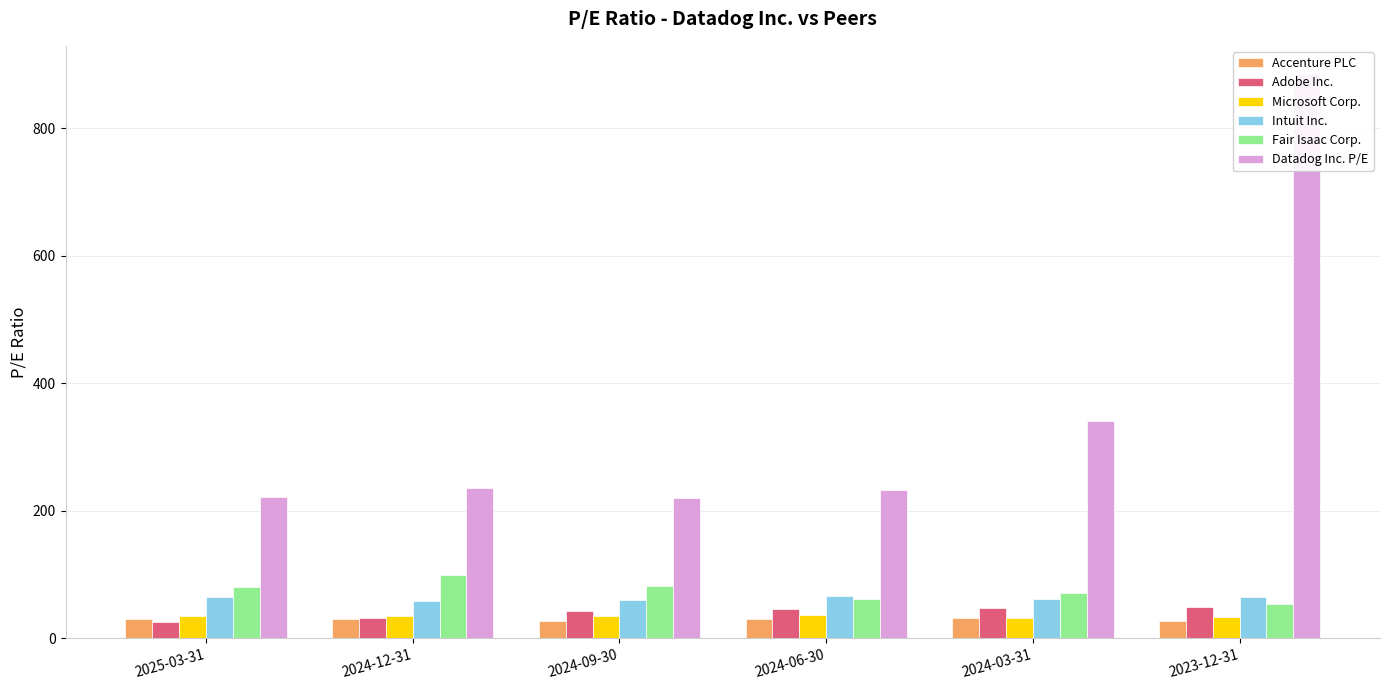

What is the difference between the highest and lowest values at 2023-12-31?

857.2